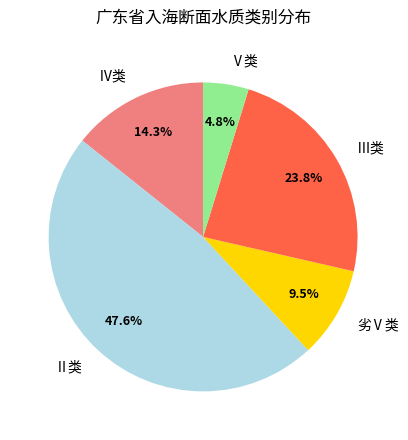

Rank the categories by value from highest to lowest.

Ⅱ类, Ⅲ类, Ⅳ类, 劣Ⅴ类, Ⅴ类